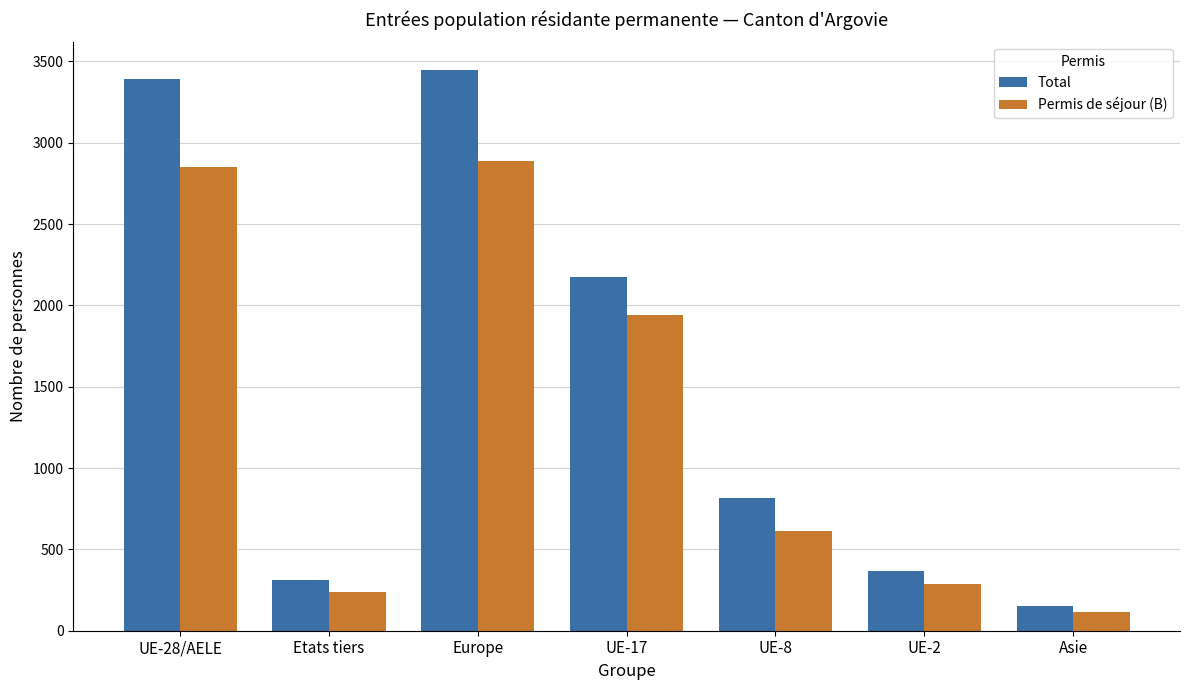

The Permis de séjour (B) series shows 114 at Asie. True or false?

True